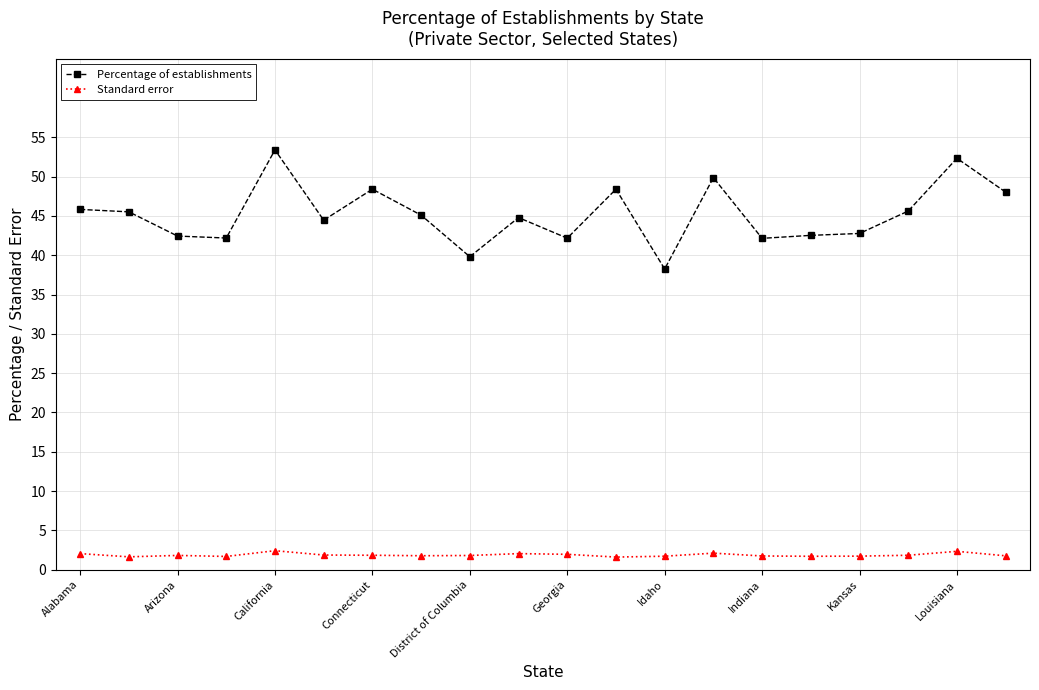

Rank the series by their average value, from lowest to highest.

Standard error, Percentage of establishments